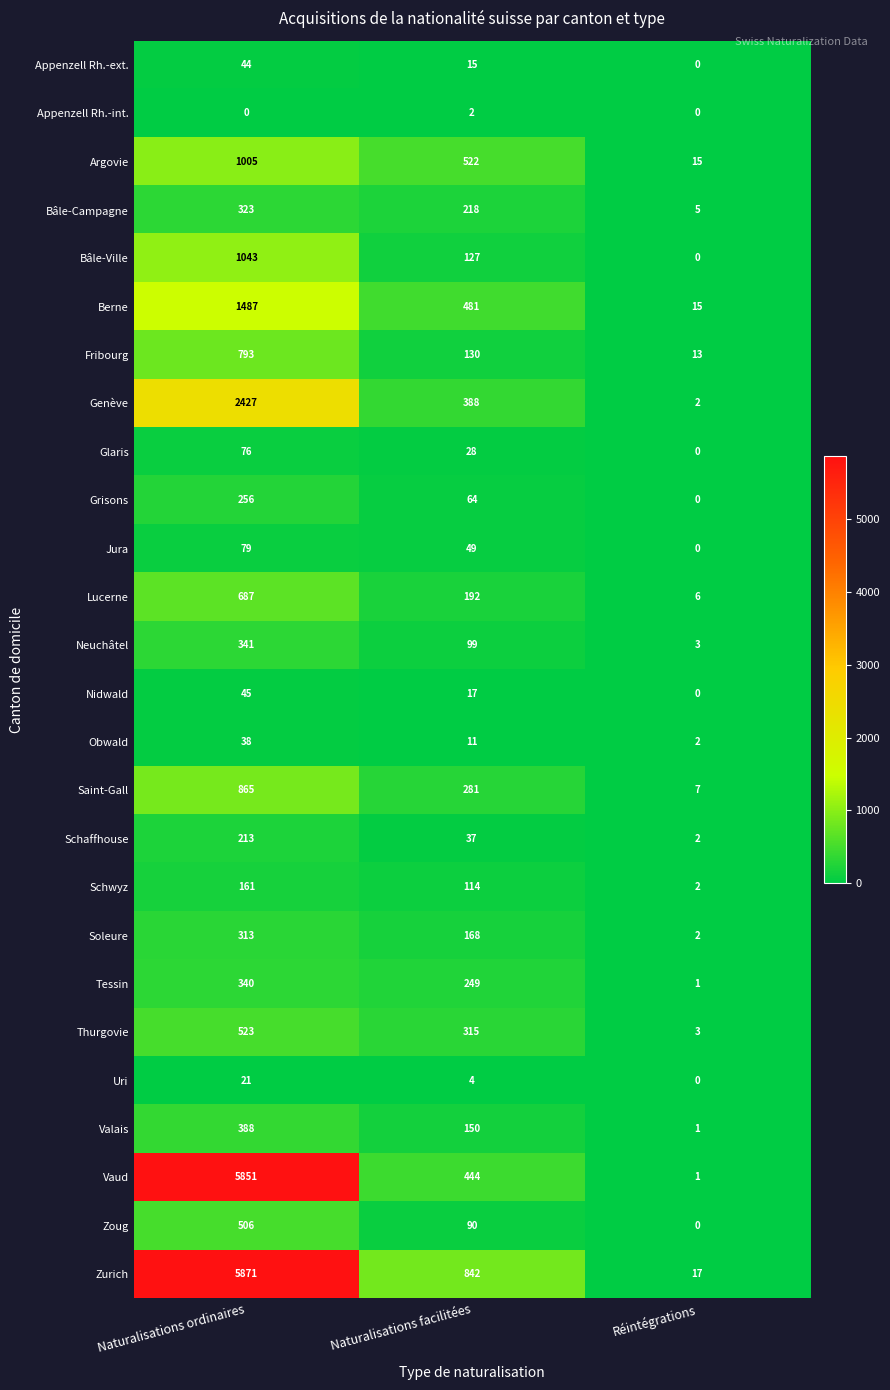

Is it true that Schaffhouse equals 3 at Réintégrations?

False